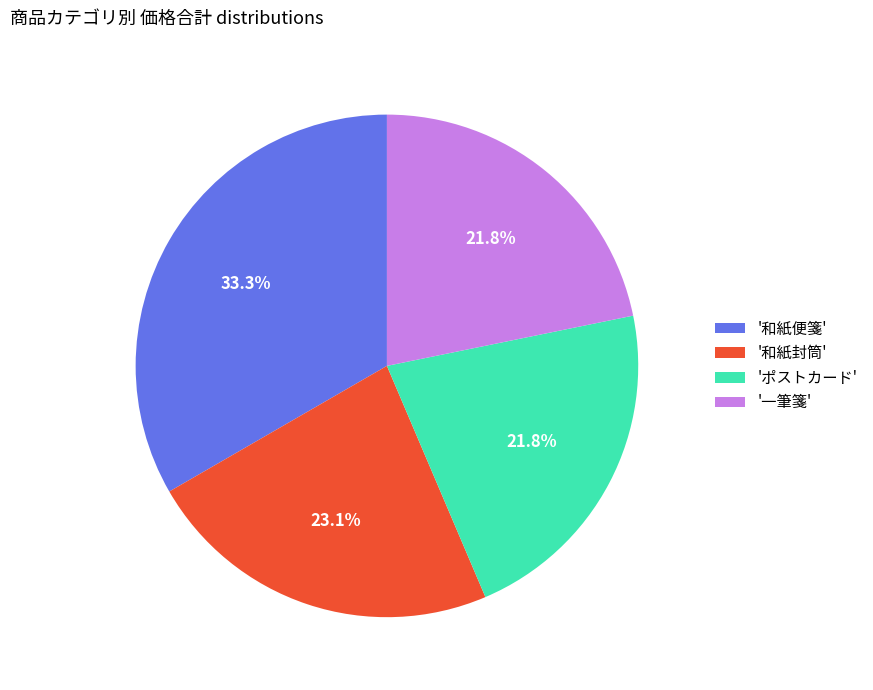

Which category has the biggest portion of the pie?

'和紙便箋'